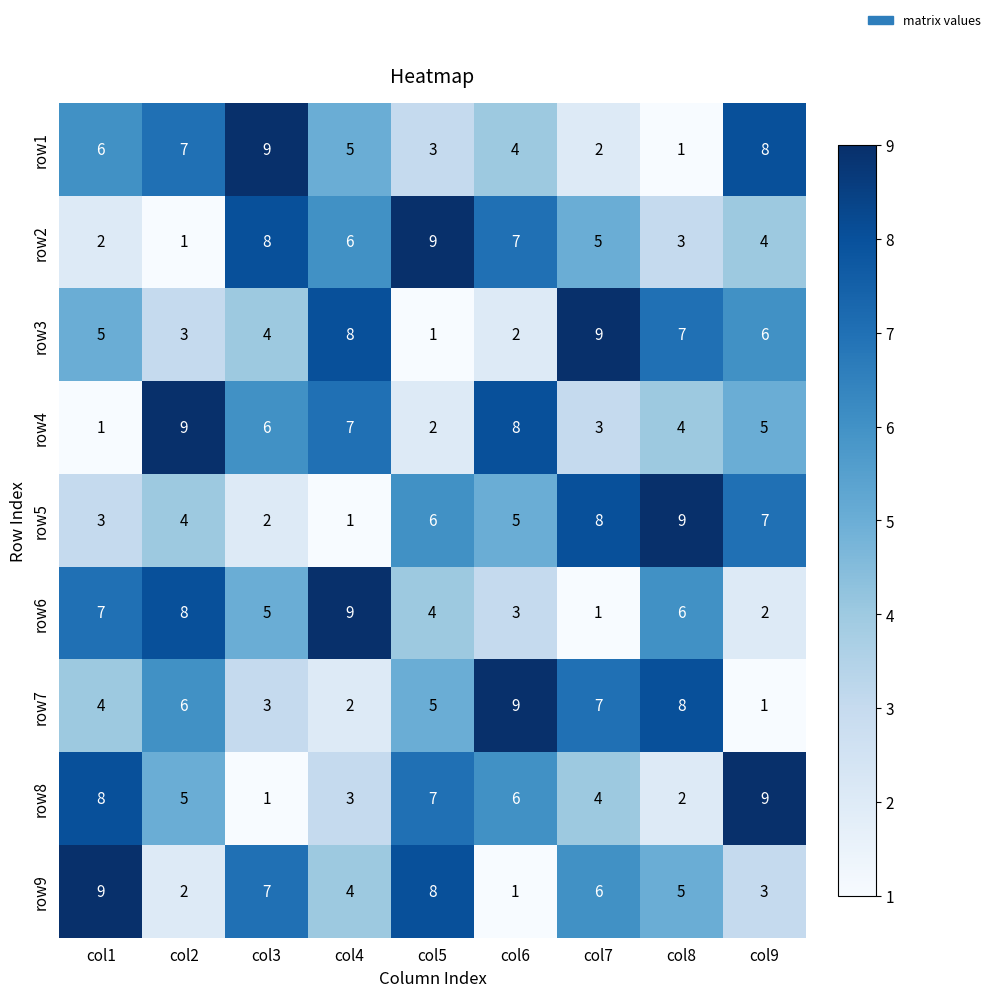

How many distinct data groups are displayed?

9